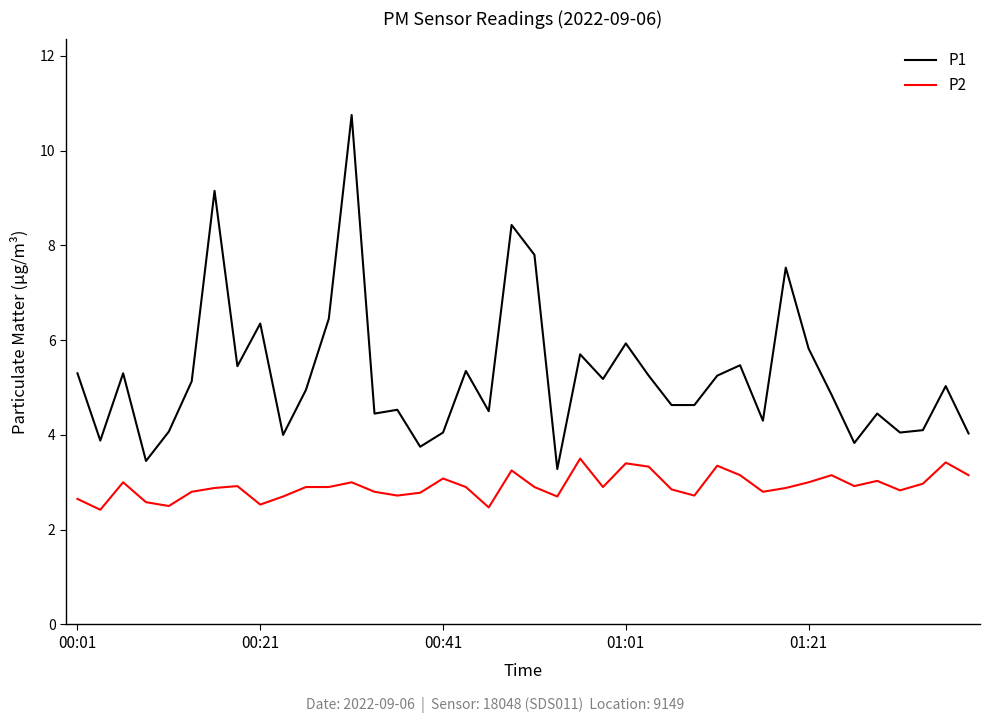

How many lines are shown in the chart?

2